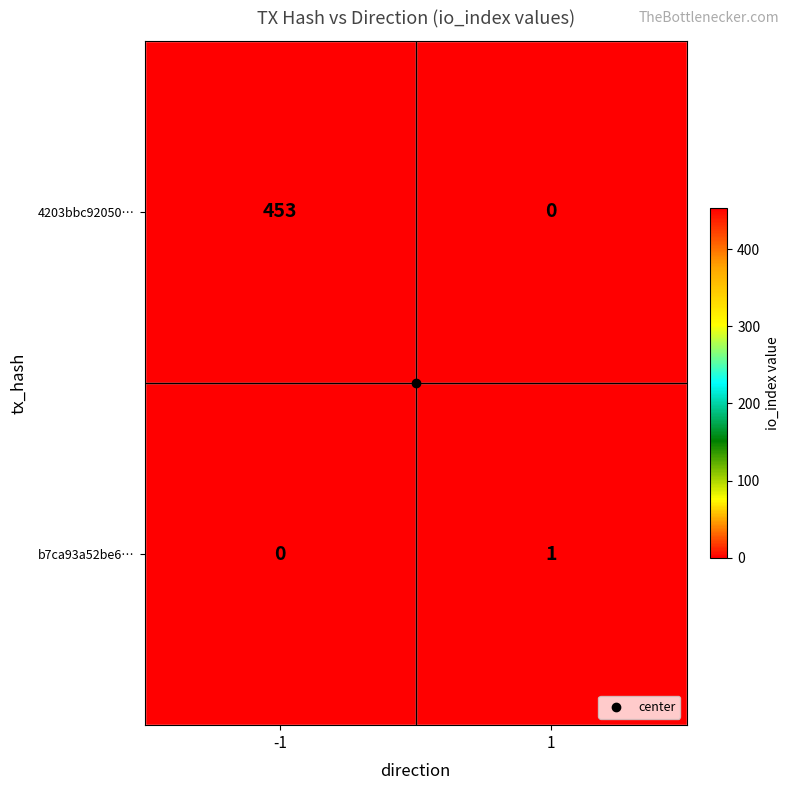

How many distinct data groups are displayed?

2